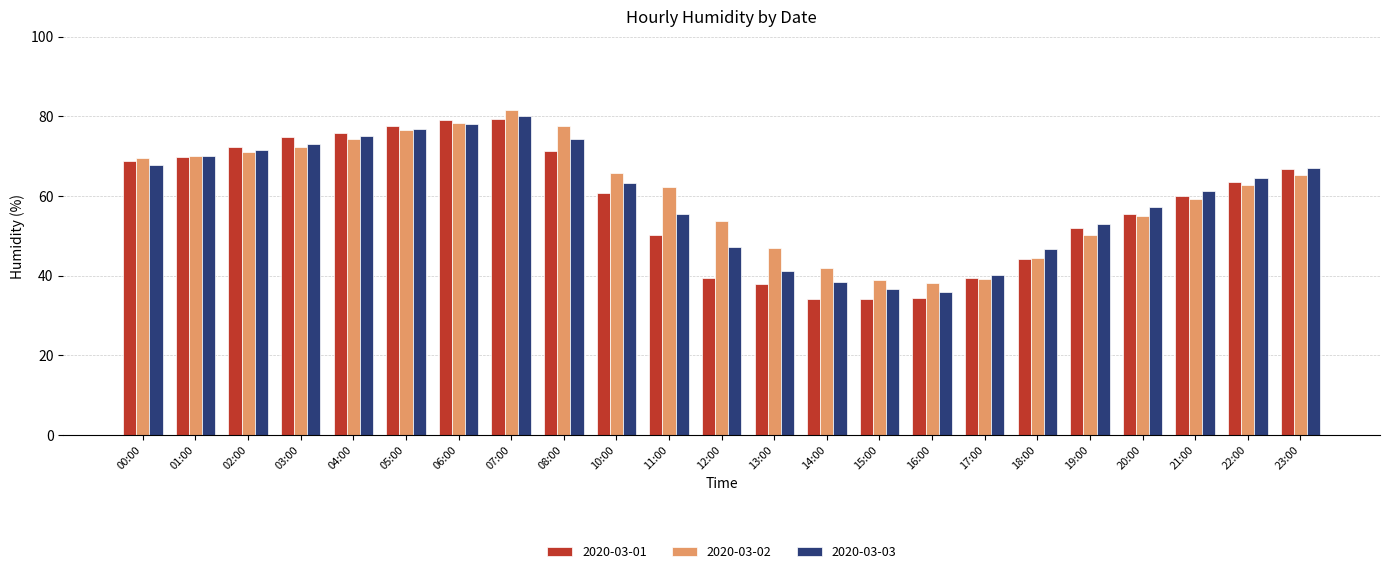

What position from the left is 05:00?

6